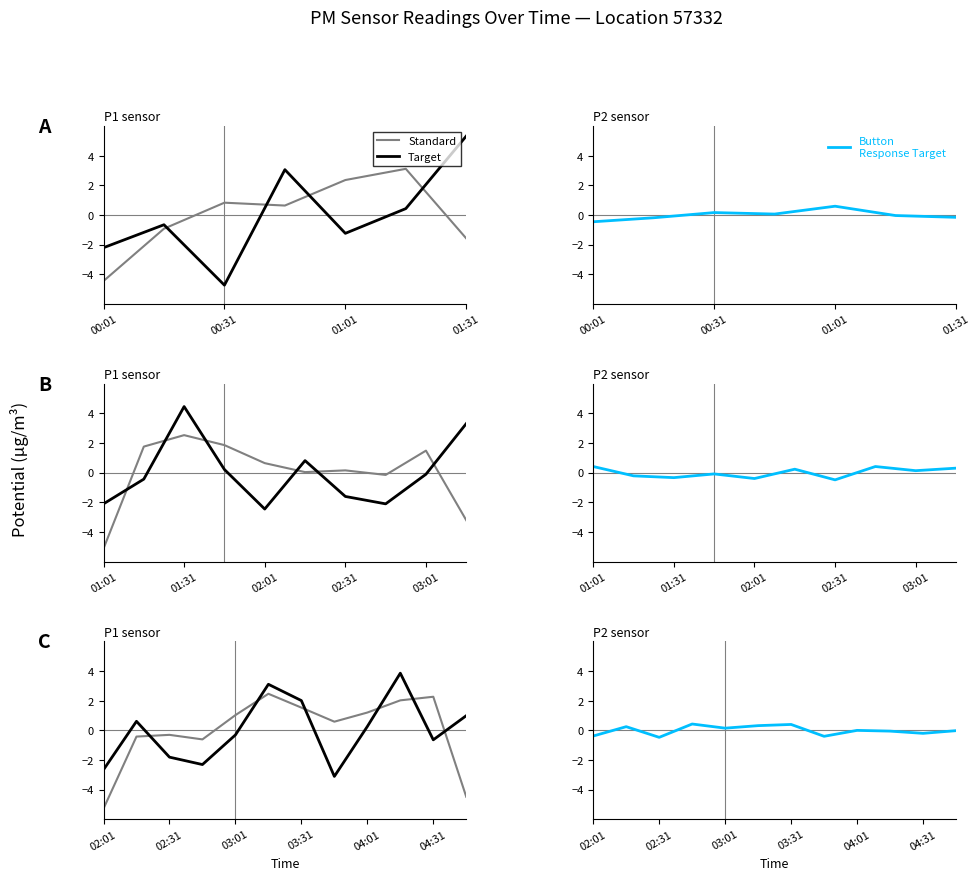

Does the chart display data point markers on the line(s)?

No